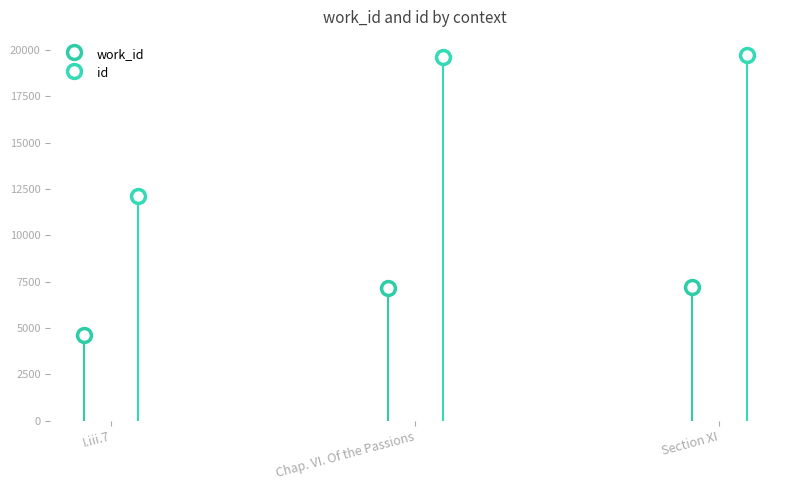

True or false: id has a value of 12132 at I.iii.7.

True